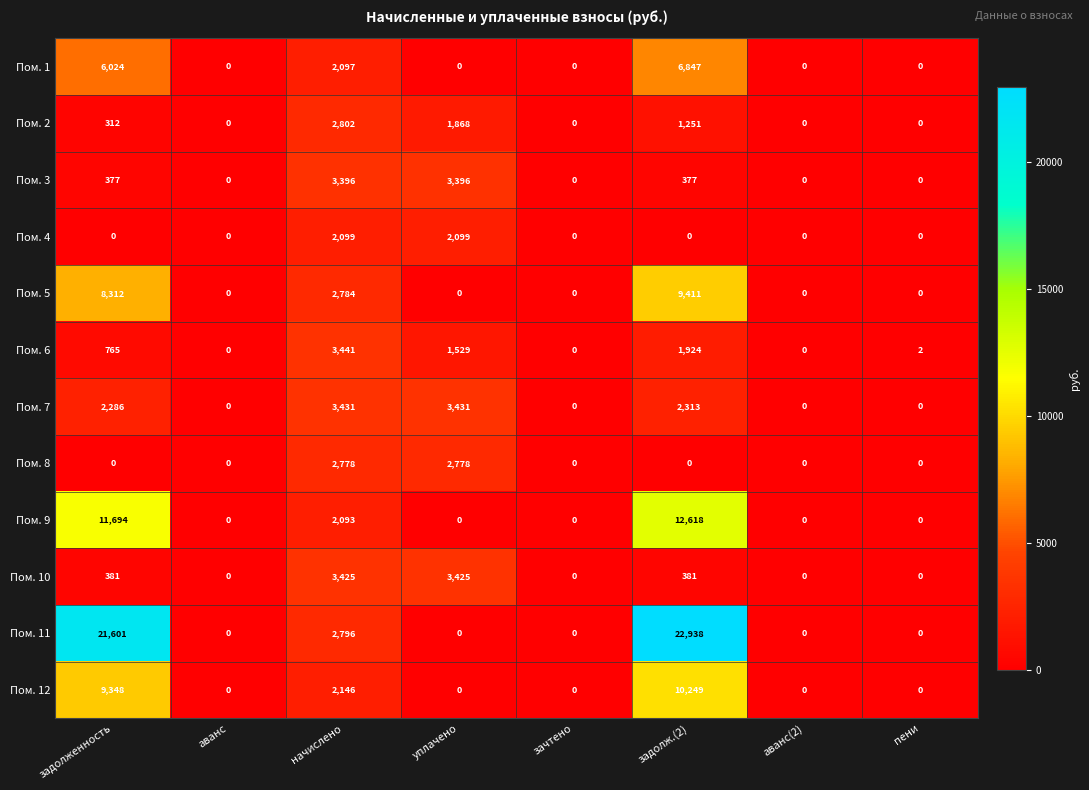

Which series has the largest range (max minus min)?

Пом. 11